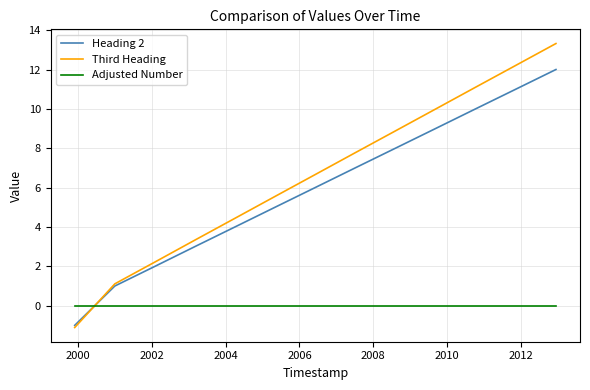

Which series has the largest total across all categories?

Third Heading